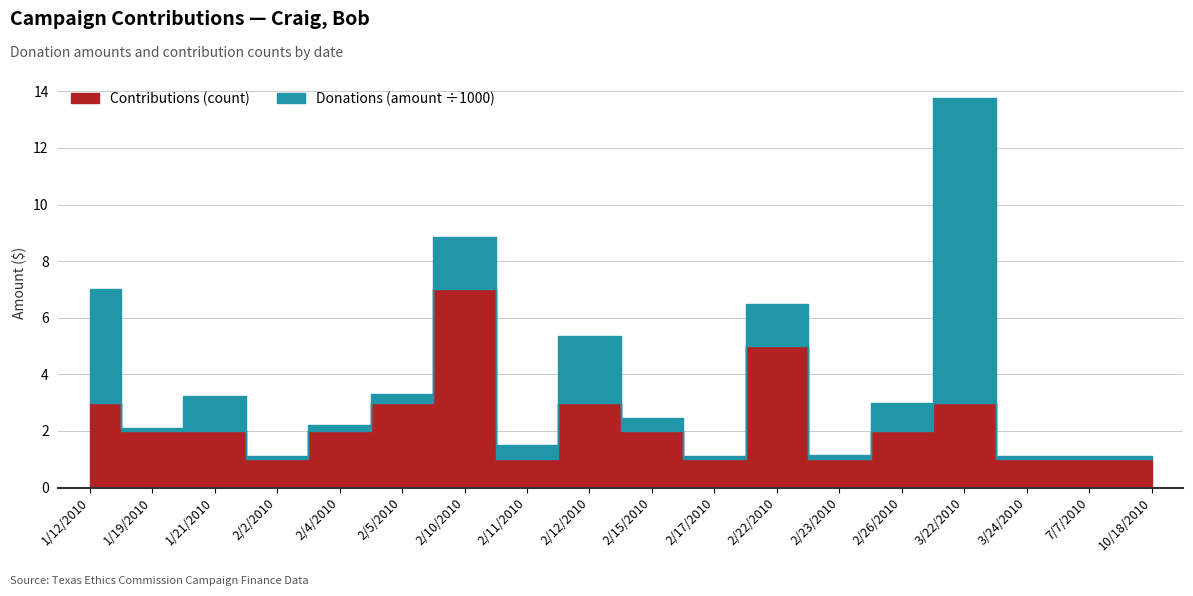

Is it true that Contributions (count) equals 2 at 1/21/2010?

True